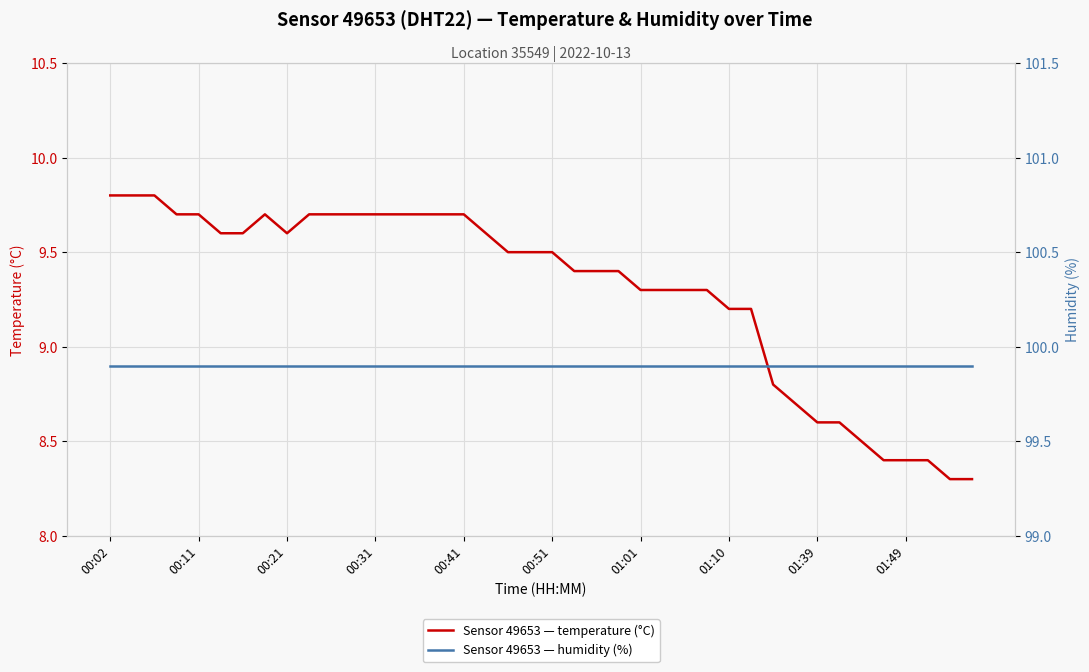

What are all the series names shown in the legend?

temperature, humidity